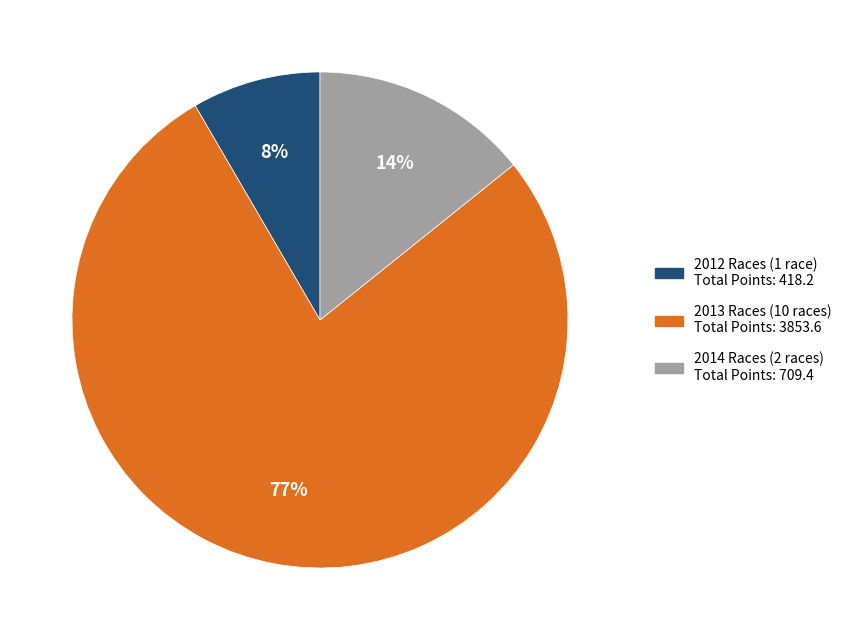

Count the number of slices in the pie.

3